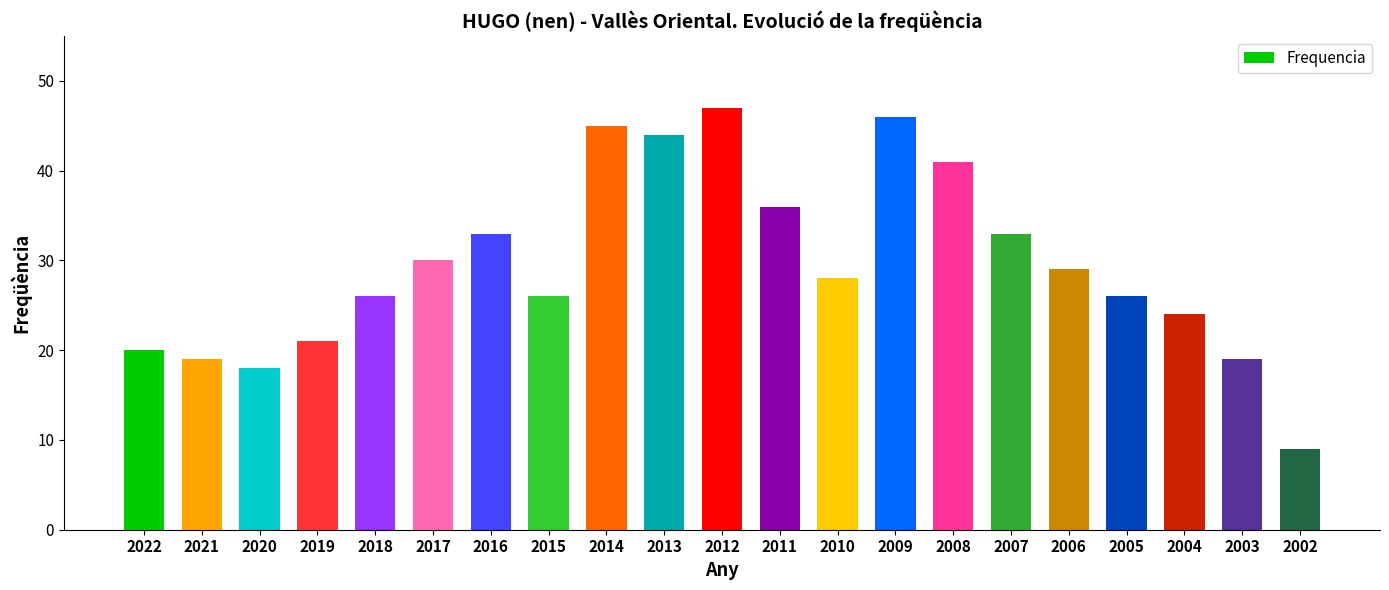

True or false: the data shows 63 at 2013.

False